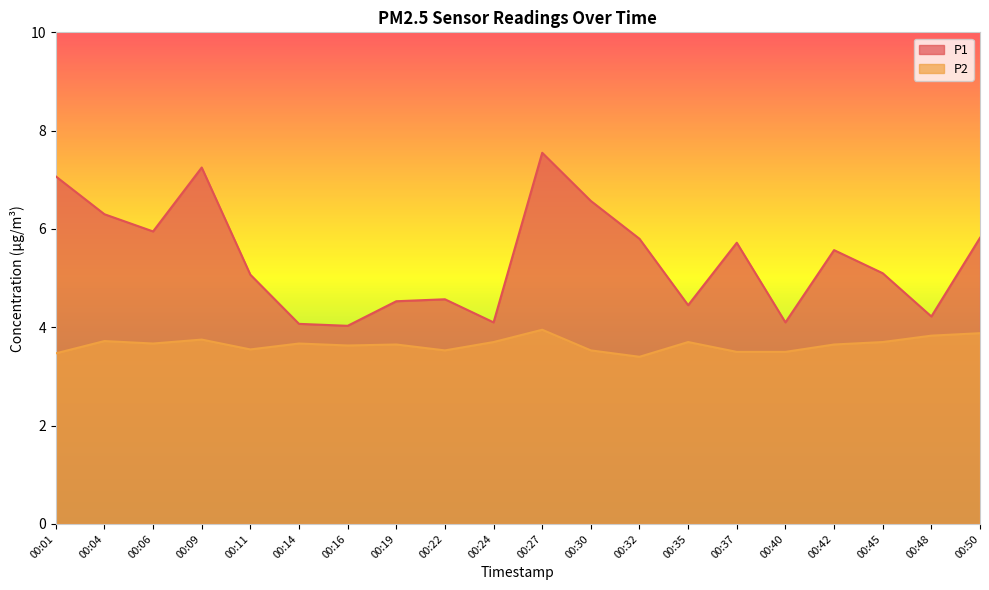

True or false: P2 has a value of 3.5 at 00:40.

True